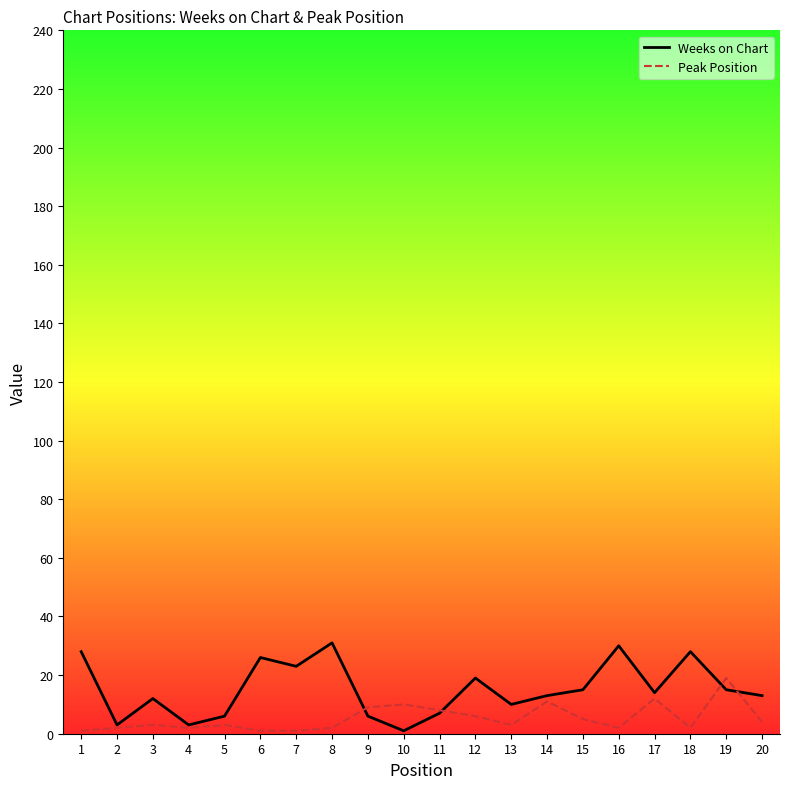

Reading left to right, what are all the values shown in this chart?

Weeks on Chart: 1=28	2=3	3=12	4=3	5=6	6=26	7=23	8=31	9=6	10=1	11=7	12=19	13=10	14=13	15=15	16=30	17=14	18=28	19=15	20=13
Peak Position: 1=1	2=2	3=3	4=2	5=3	6=1	7=1	8=2	9=9	10=10	11=8	12=6	13=3	14=11	15=5	16=2	17=12	18=2	19=19	20=4